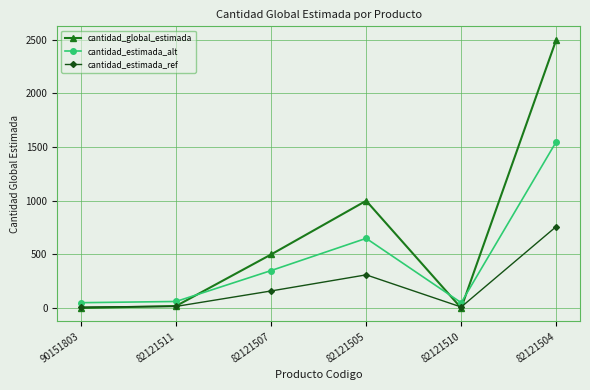

What is the difference between the highest and lowest values at 82121511?

46.0